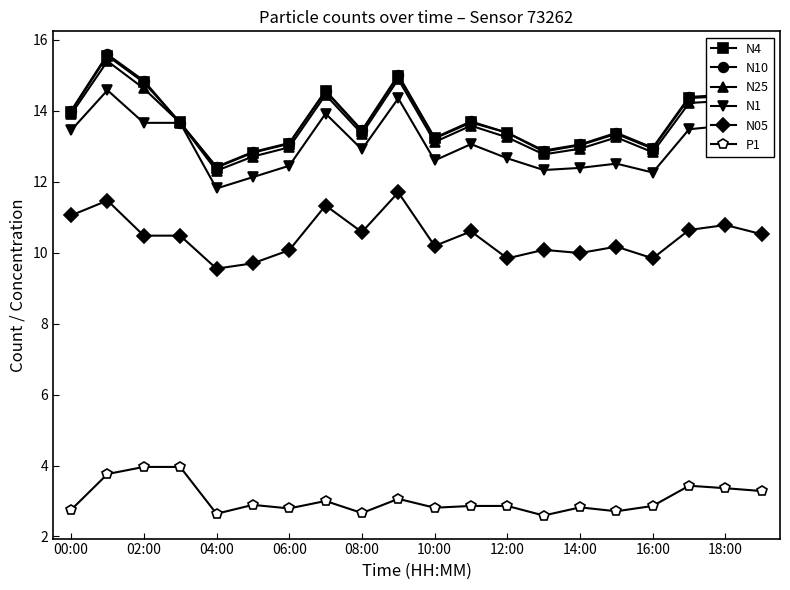

True or false: P1 and N1 cross at least once.

False